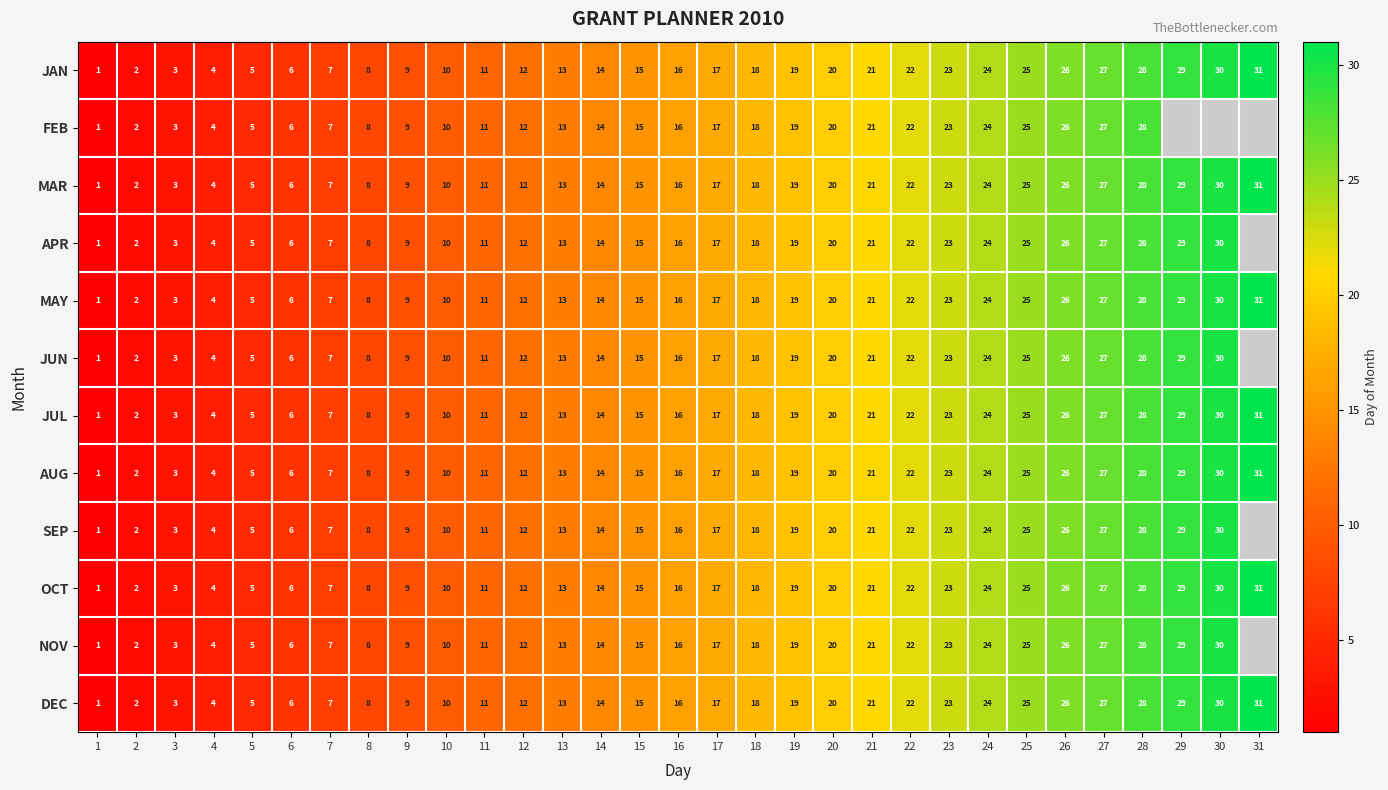

What is the average value of the MAR series?

16